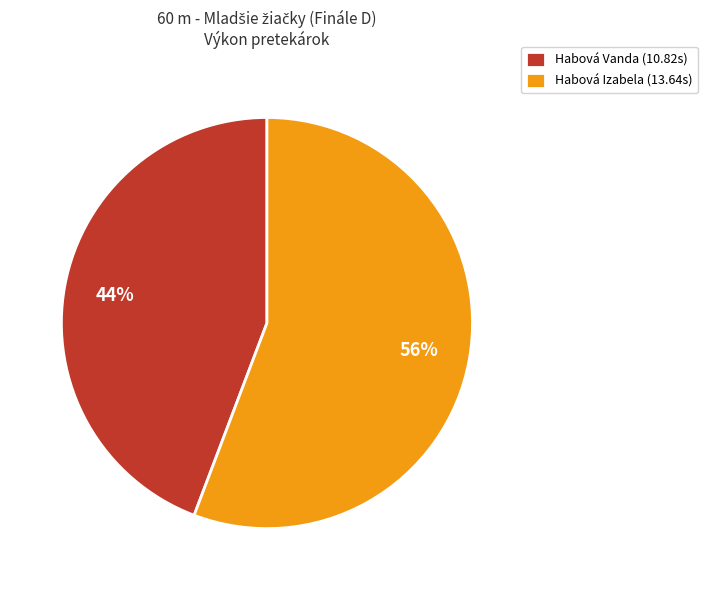

Count the number of slices in the pie.

2